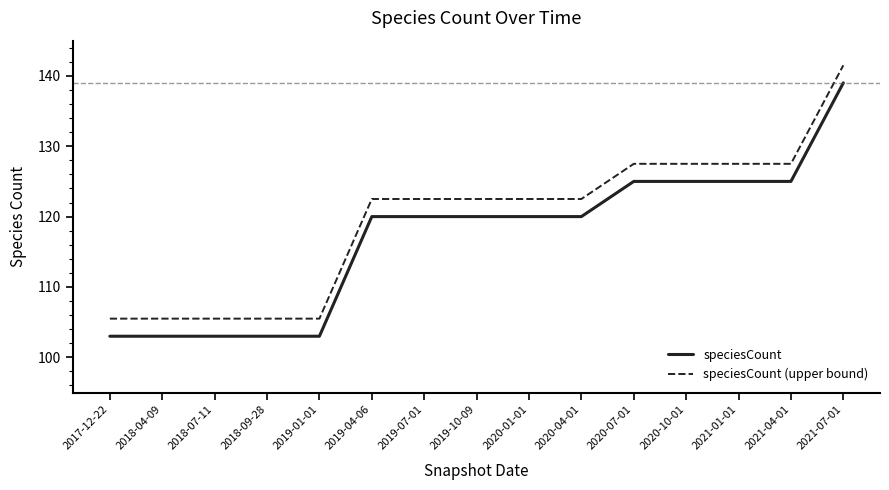

What position from the left is 2019-01-01?

5